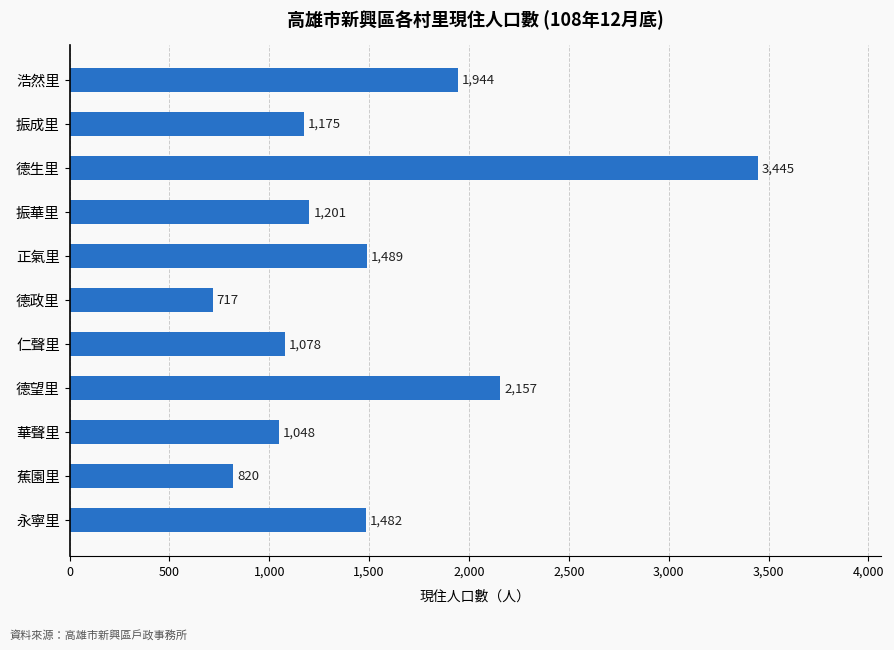

Read the value at 德生里.

3445